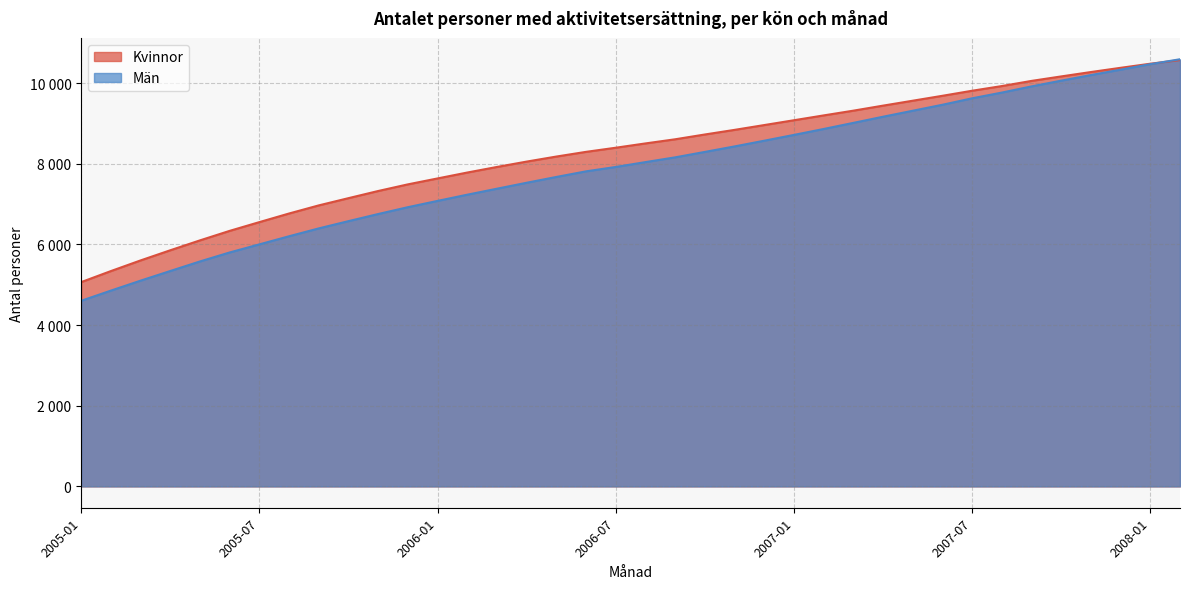

What is the difference between the Kvinnor values at 2007-08 and 2006-05?

1748.6